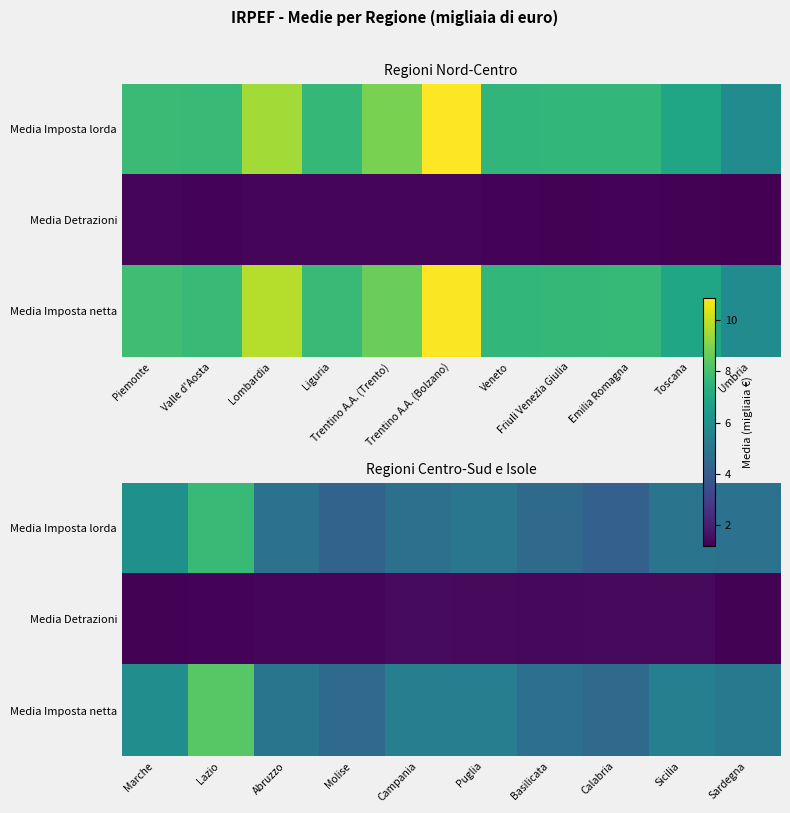

What is the smallest value displayed?

1.2